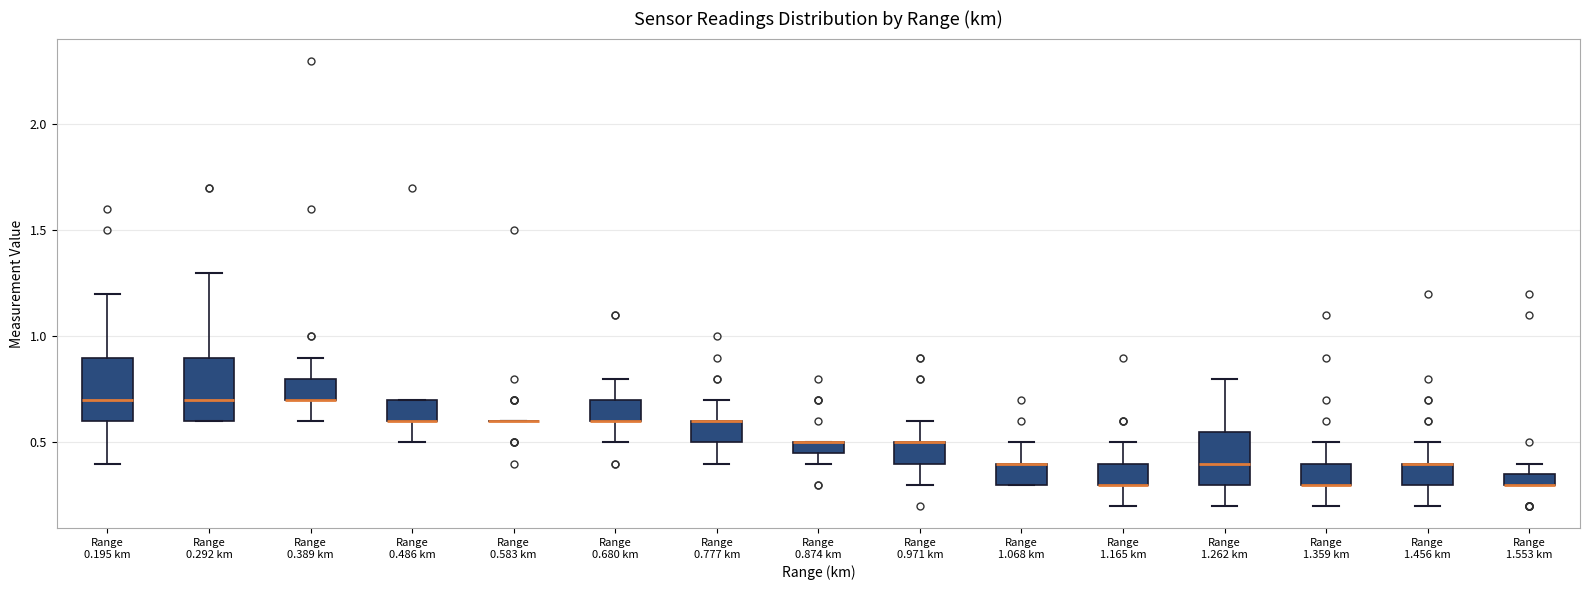

Where is the lower edge of the box for Range 0.389 km on the y-axis? The values are not printed on the chart, so give them approximately, as read against the axis.

0.70